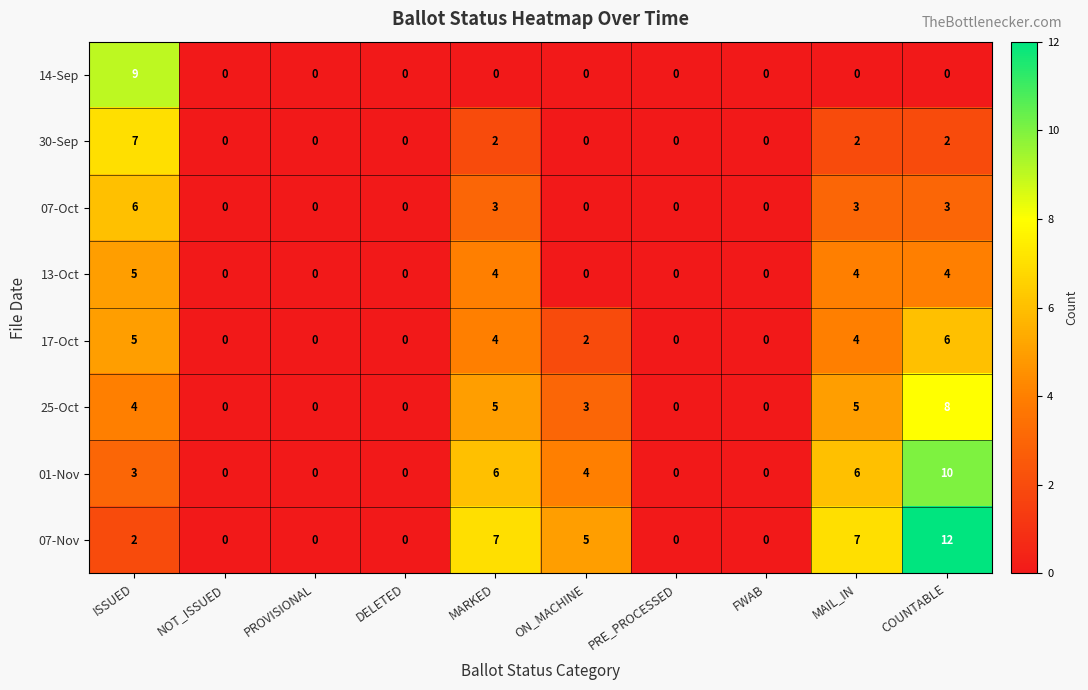

Which series has the largest total across all categories?

07-Nov